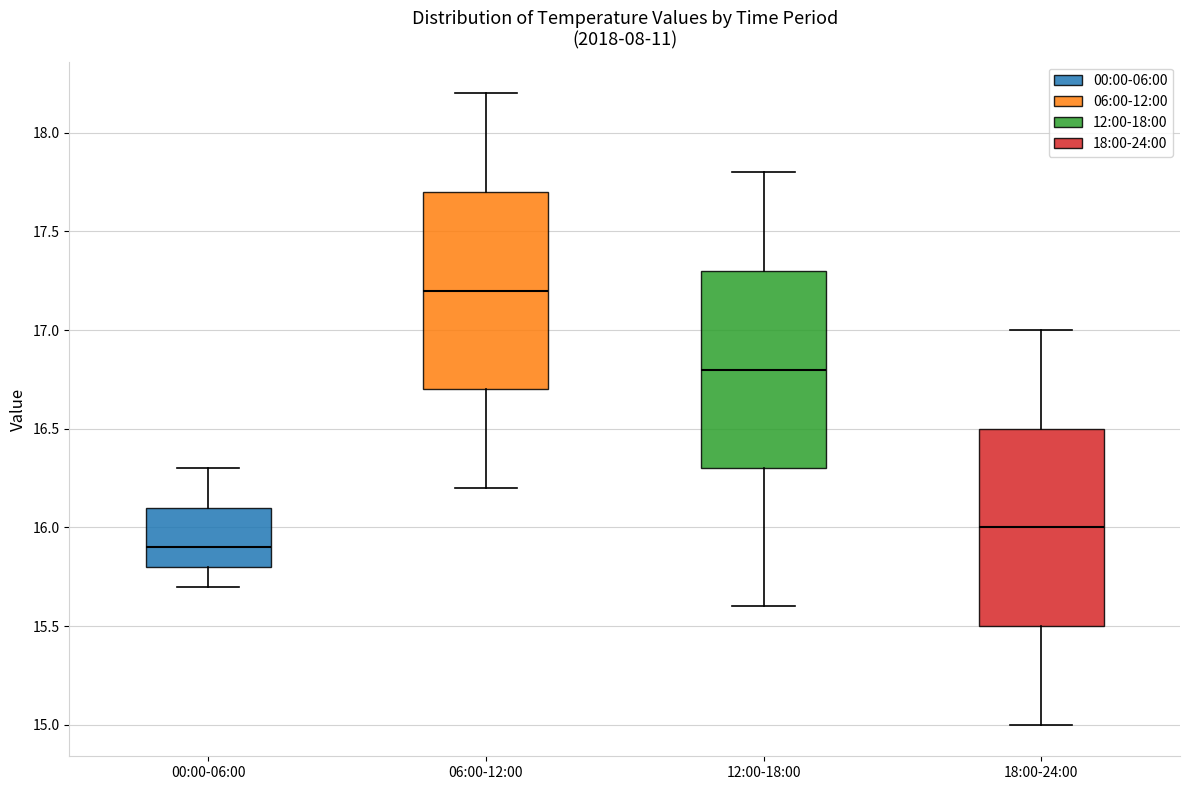

Reading left to right, read every box against the y-axis: the position of its median line, the range the box covers, and the ends of its whiskers. The values are not printed on the chart, so give them approximately, as read against the axis.

00:00-06:00: median 15.9, box 15.8 to 16.1, whiskers 15.7 to 16.3
06:00-12:00: median 17.2, box 16.7 to 17.7, whiskers 16.2 to 18.2
12:00-18:00: median 16.8, box 16.3 to 17.3, whiskers 15.6 to 17.8
18:00-24:00: median 16.0, box 15.5 to 16.5, whiskers 15.0 to 17.0